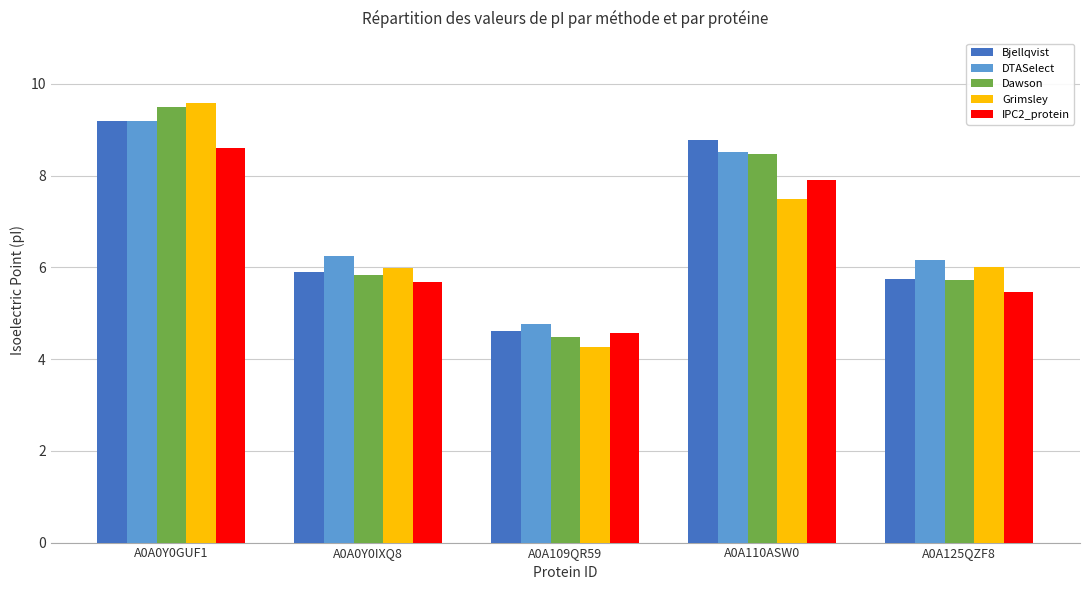

How many distinct data groups are displayed?

5